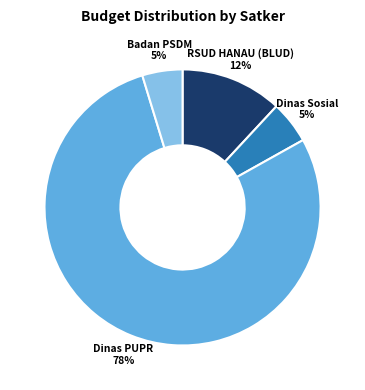

Is there any slice that represents more than half of the pie?

Yes